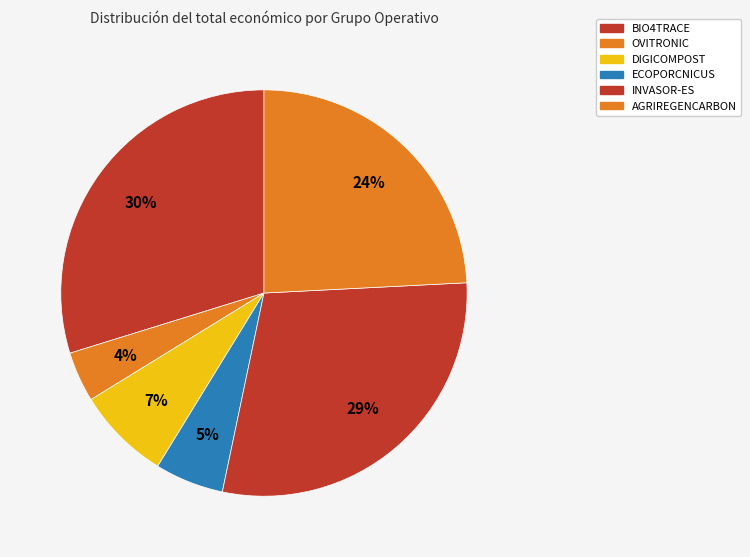

What is the ratio of the value at DIGICOMPOST to the value at AGRIREGENCARBON?

0.3